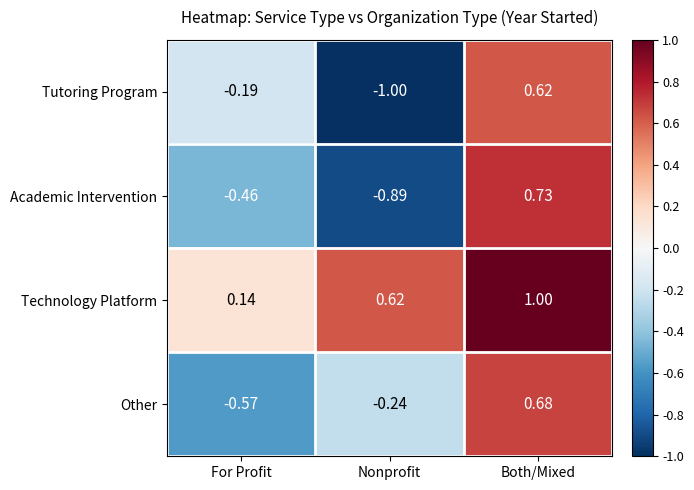

Where does the Academic Intervention series first go above 0?

Both/Mixed